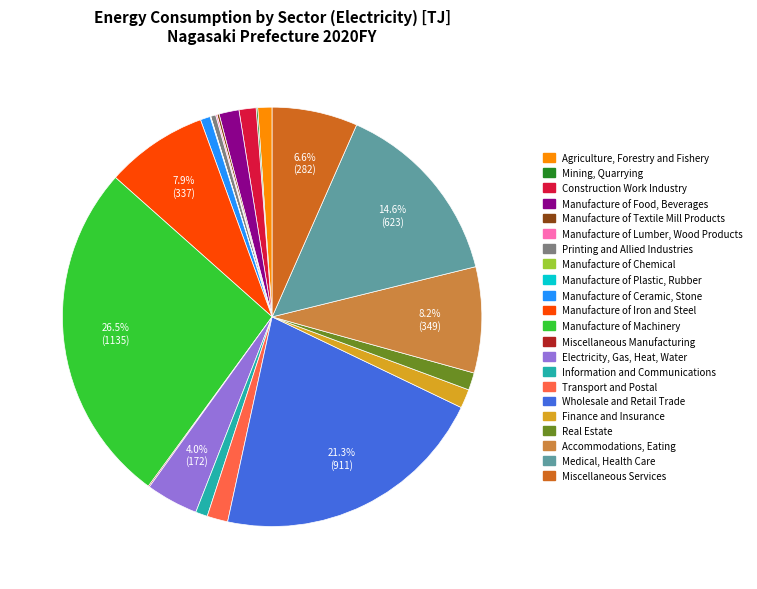

To the nearest percent, what portion does Construction Work Industry represent?

1%